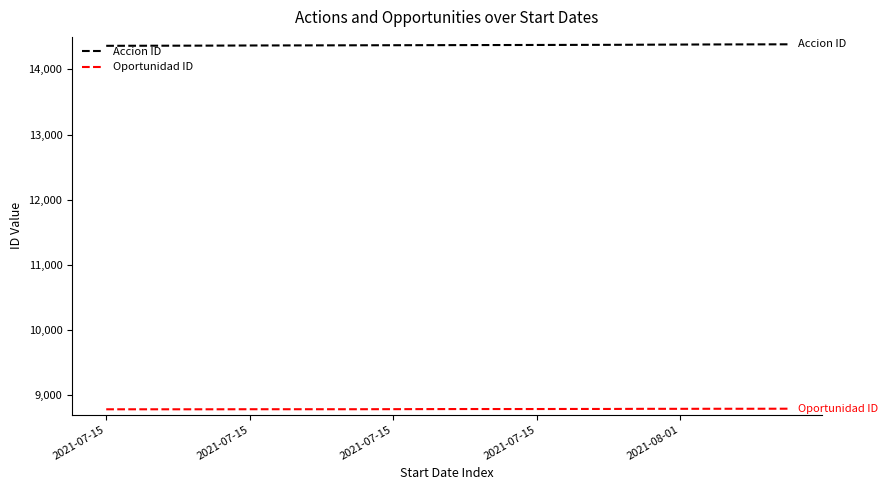

What is the highest value of the Accion ID series?

14386